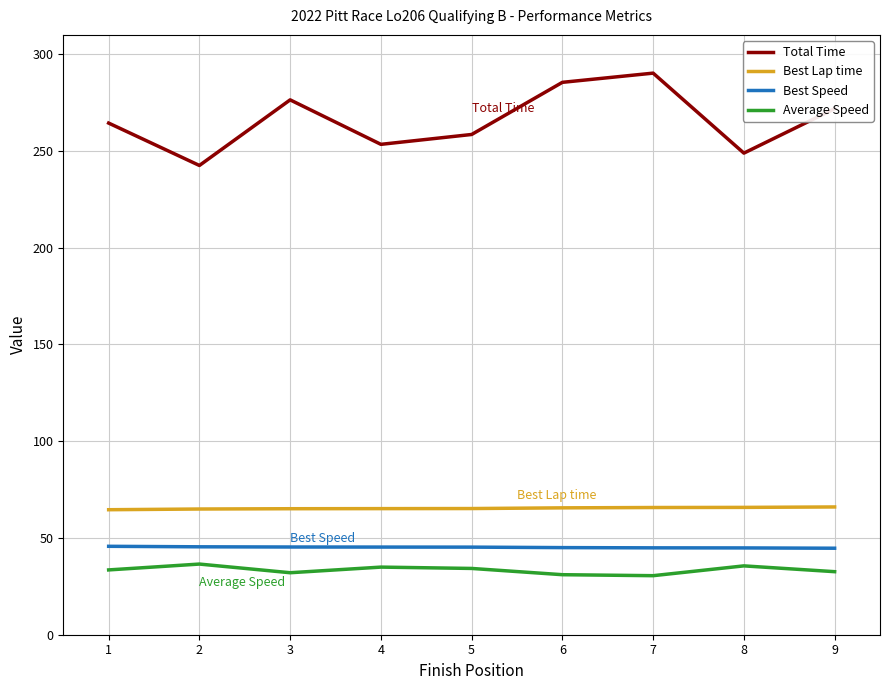

Is this an area chart (filled region under the line)?

No